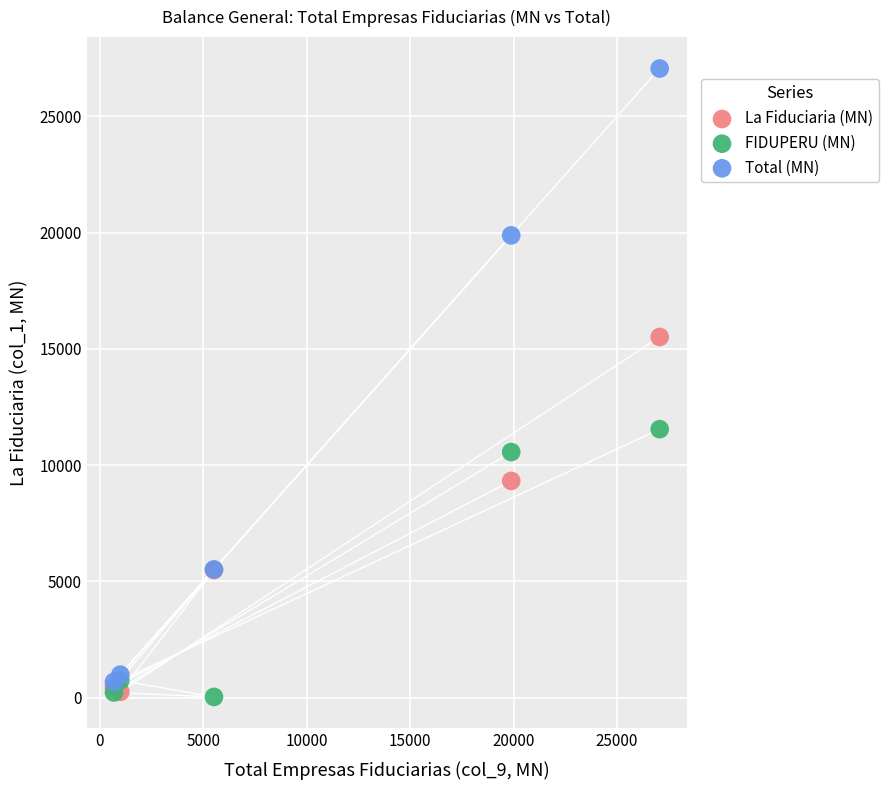

In the La Fiduciaria (MN) series, what Y value is closest to 7882?

9321.8